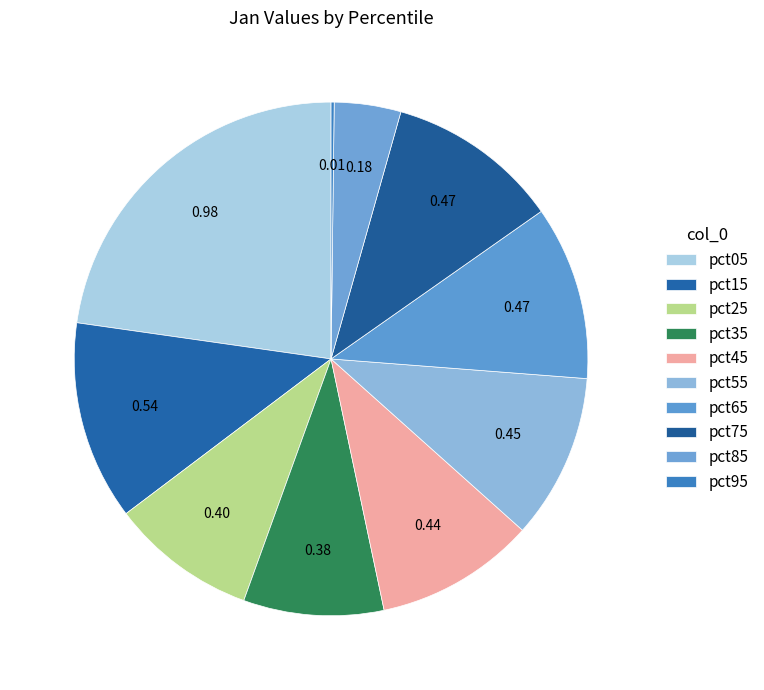

To the nearest percent, what is the combined percentage of pct35 and pct05?

32%